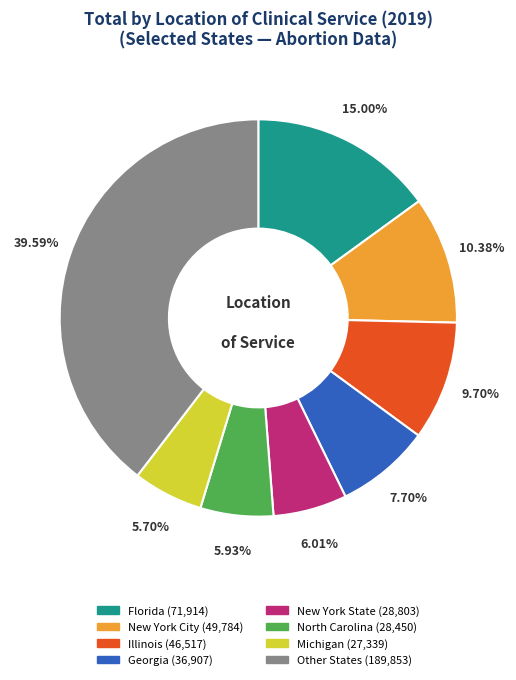

Does any single category account for the majority?

No